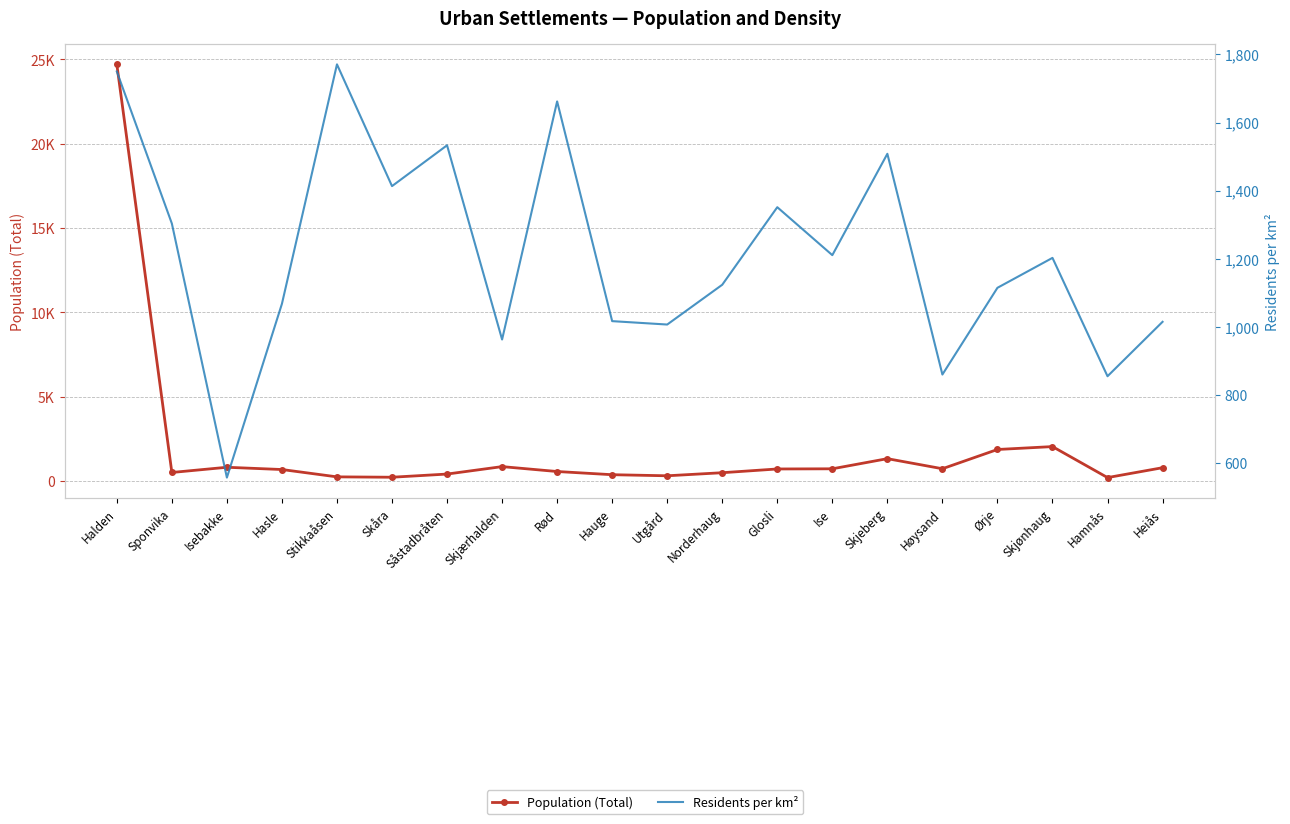

Which series has the largest range (max minus min)?

Population (Total)